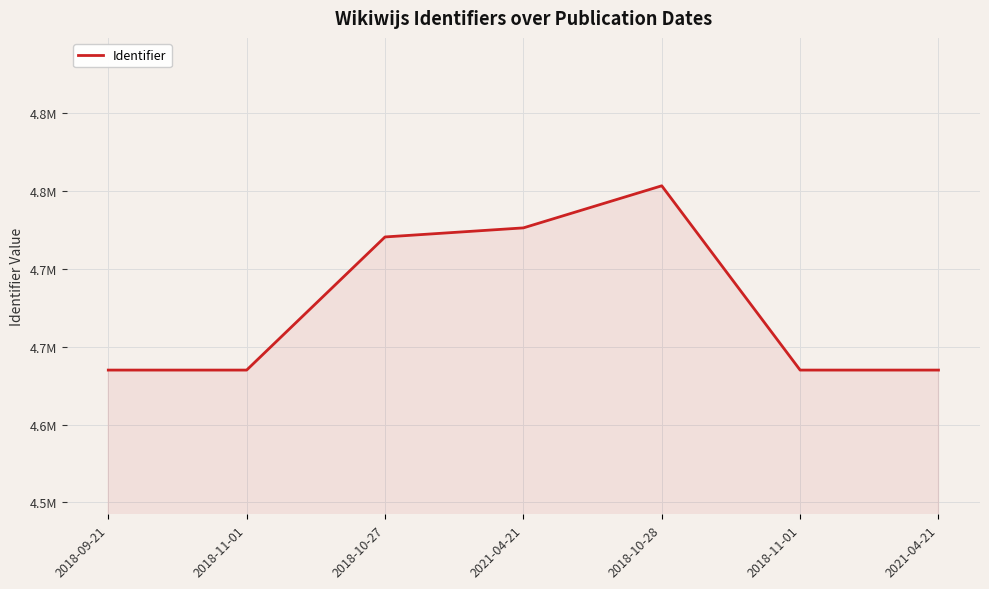

At which category does the chart reach its peak across all series?

2018-10-28